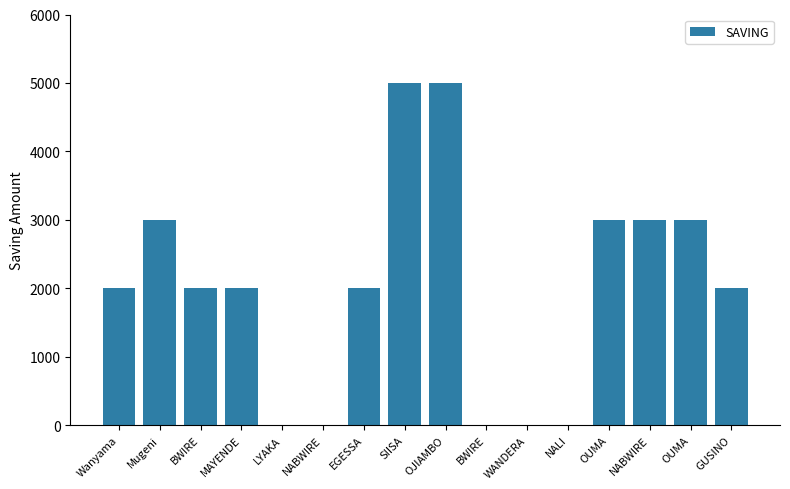

Reading left to right, what are all the values shown in this chart?

Wanyama=2000	Mugeni=3000	BWIRE=2000	MAYENDE=2000	LYAKA=0	NABWIRE=0	EGESSA=2000	SIISA=5000	OJIAMBO=5000	BWIRE=0	WANDERA=0	NALI=0	OUMA=3000	NABWIRE=3000	OUMA=3000	GUSINO=2000